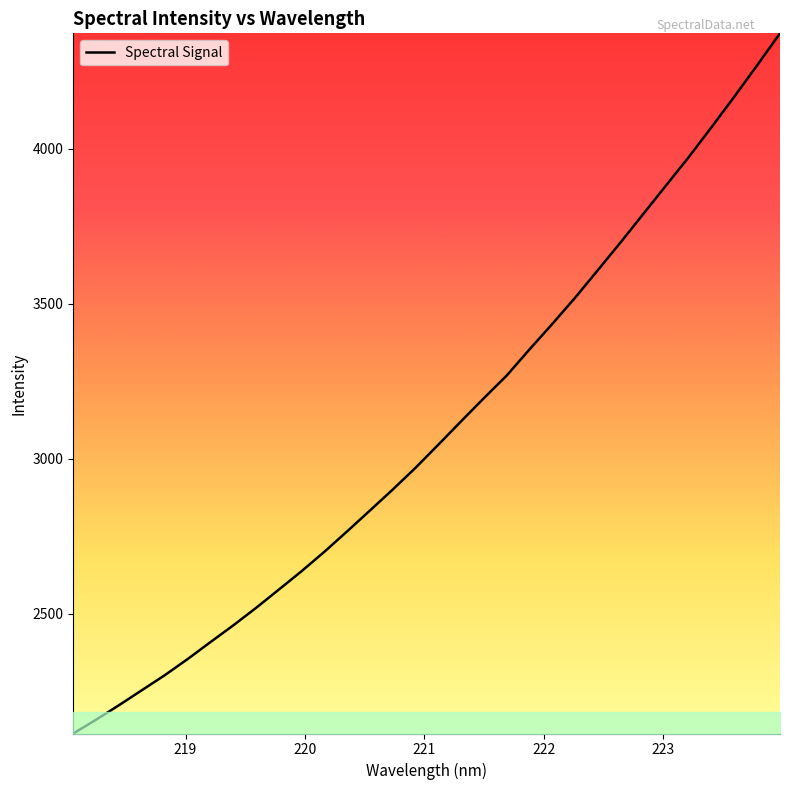

Does the chart display data point markers on the line(s)?

No